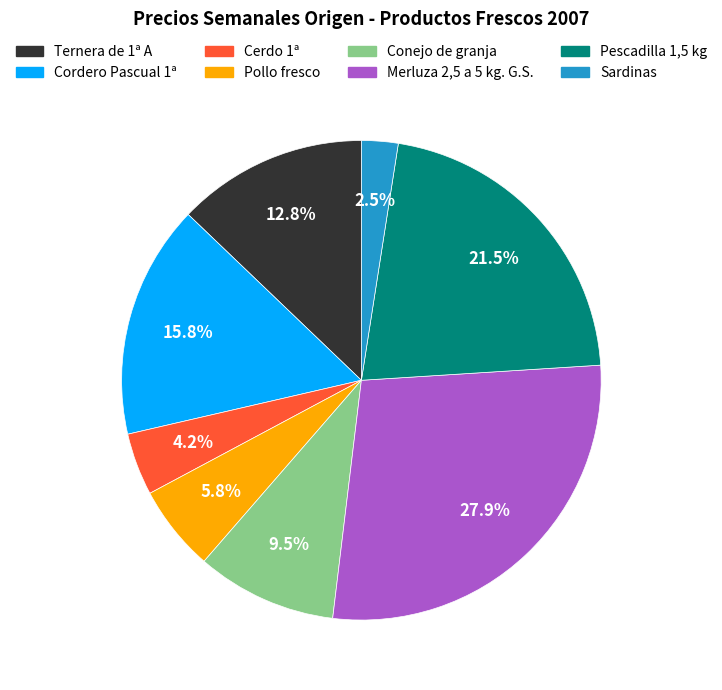

Is the sum of Pescadilla 1,5 kg and Conejo de granja greater than half?

No